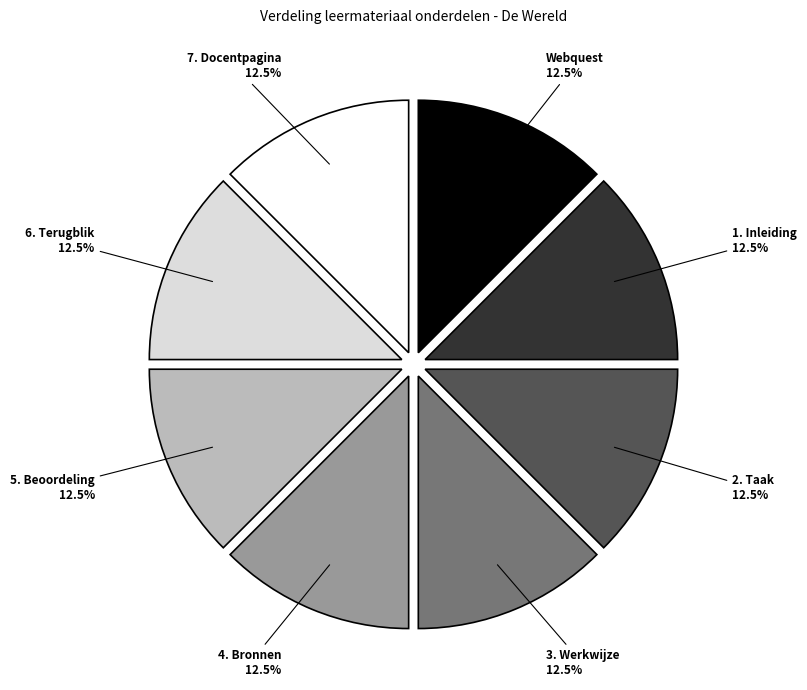

Is there any slice that represents more than half of the pie?

No